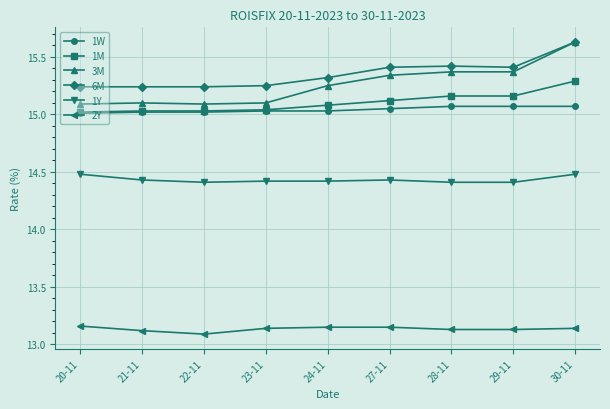

Is it true that 1Y equals 4.0 at 29-11?

False